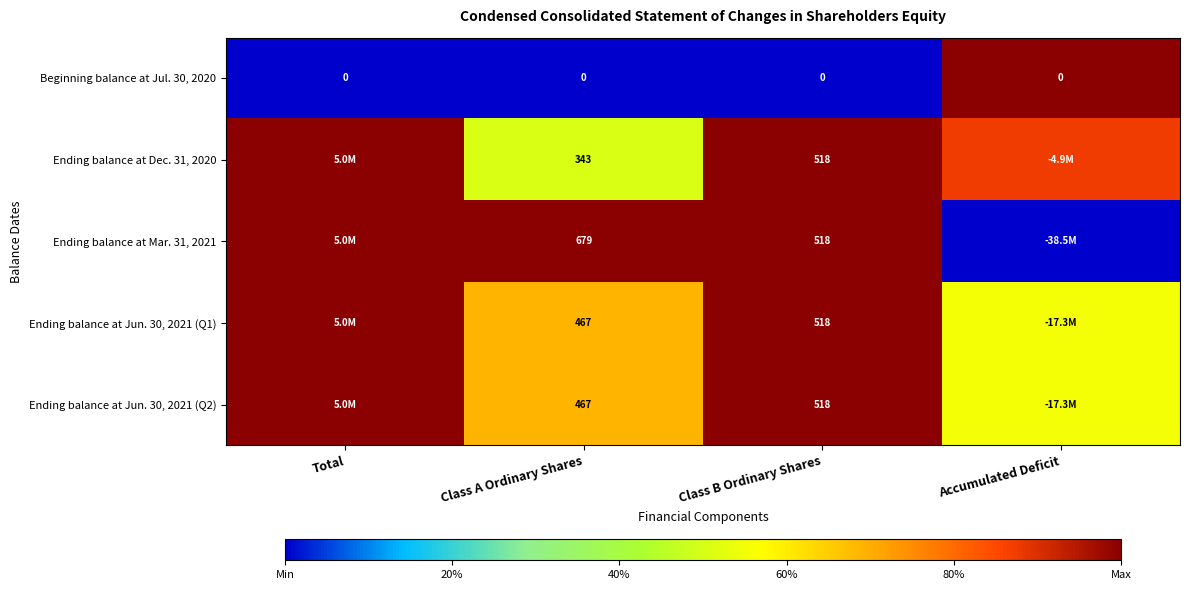

The Ending balance at Jun. 30, 2021 (Q1) series shows 0.9 at Accumulated Deficit. True or false?

False